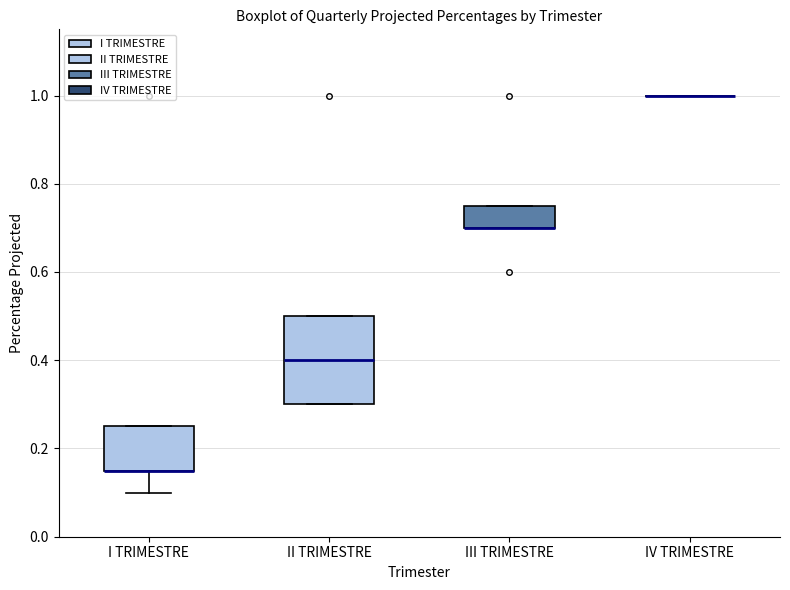

Where is the upper edge of the box for II TRIMESTRE on the y-axis? The values are not printed on the chart, so give them approximately, as read against the axis.

0.50